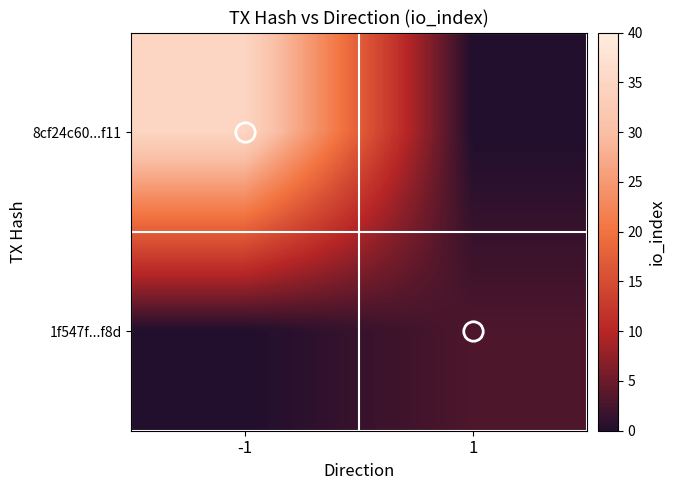

What is the total value across all series at -1?

35